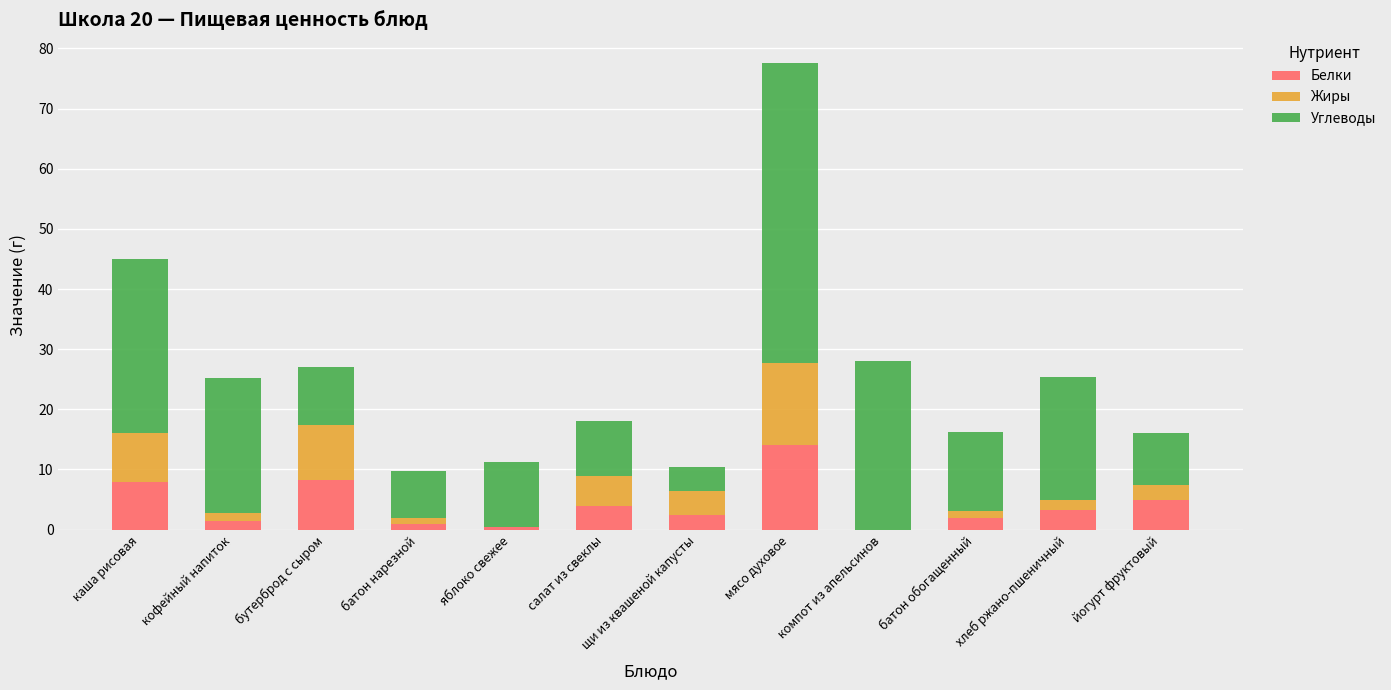

What is the total value across all series at салат из свеклы?

18.0